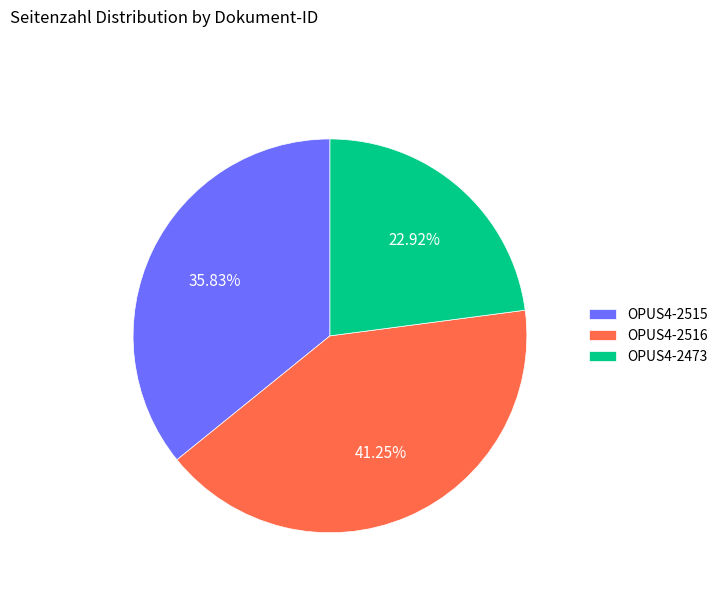

Which slice is the smallest?

OPUS4-2473